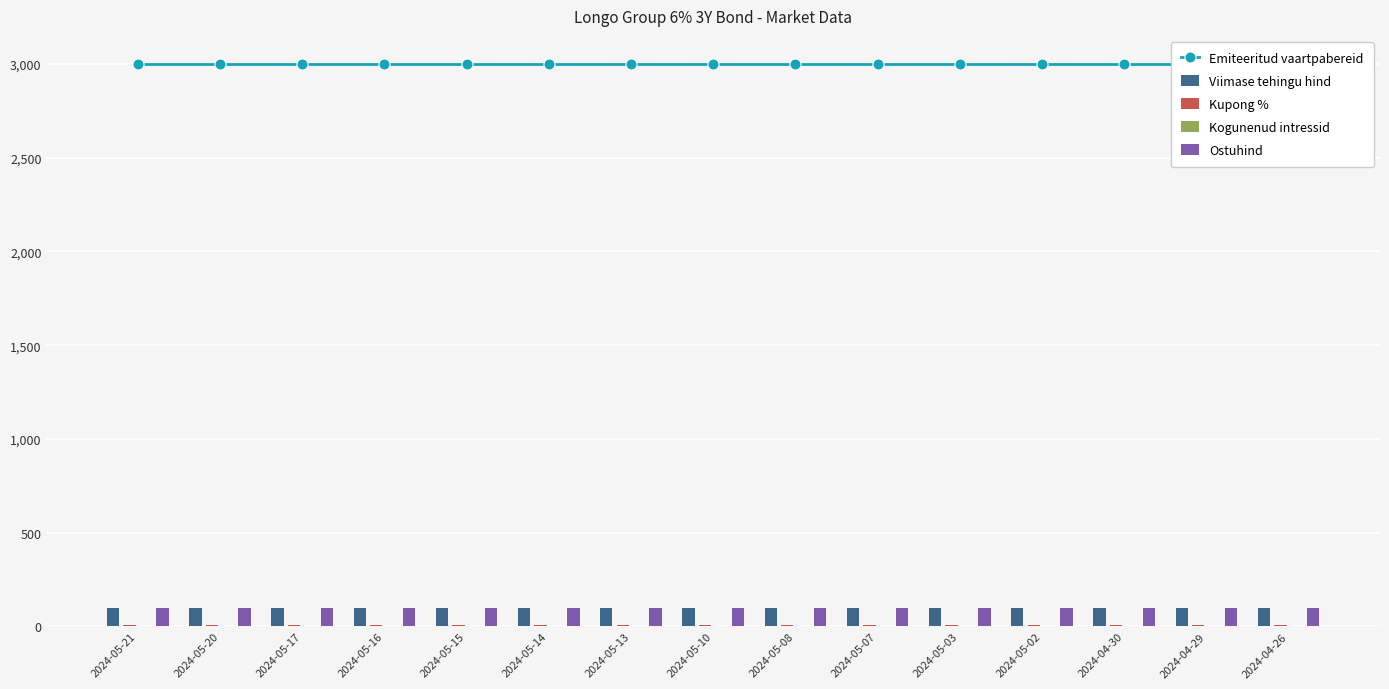

What is the sum of the Viimase tehingu hind values at 2024-04-26 and 2024-05-08?

196.9